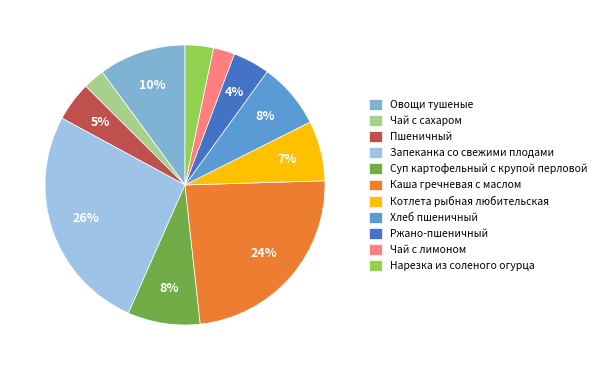

Is there a majority slice in this chart?

No